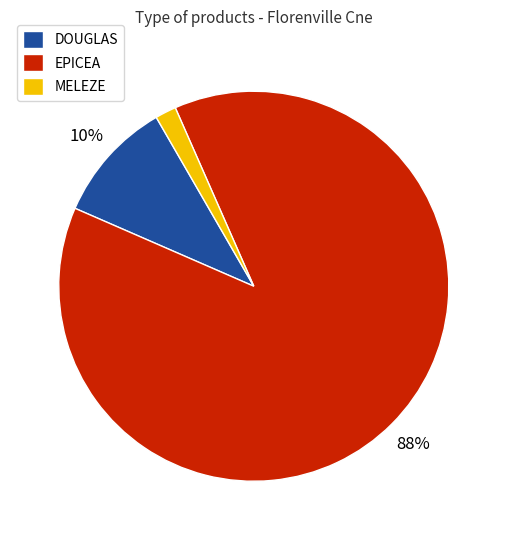

To the nearest percent, what percentage of the pie is DOUGLAS?

10%